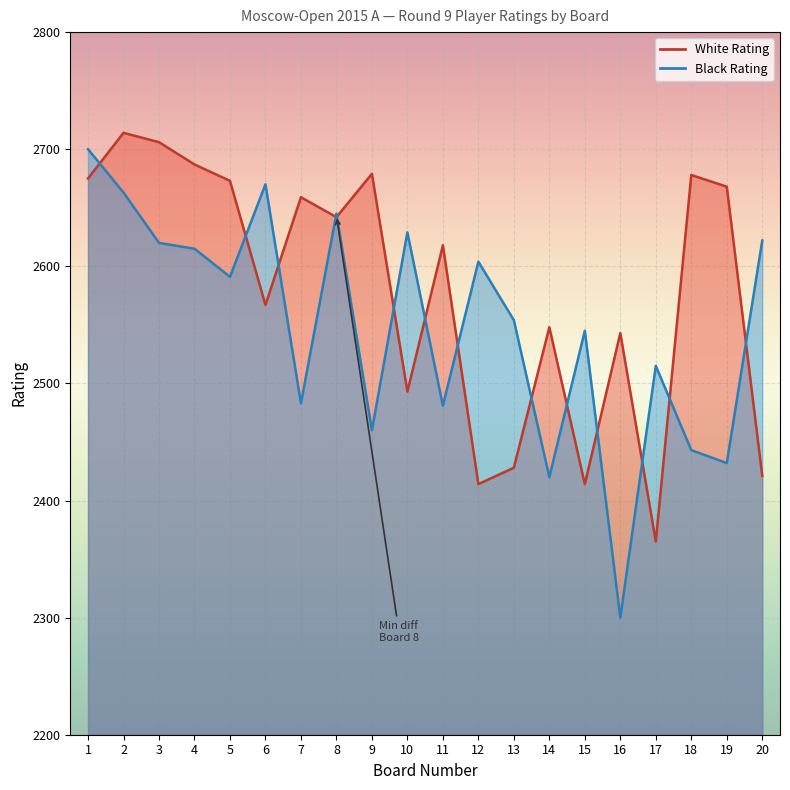

Count the number of categories in the chart.

20